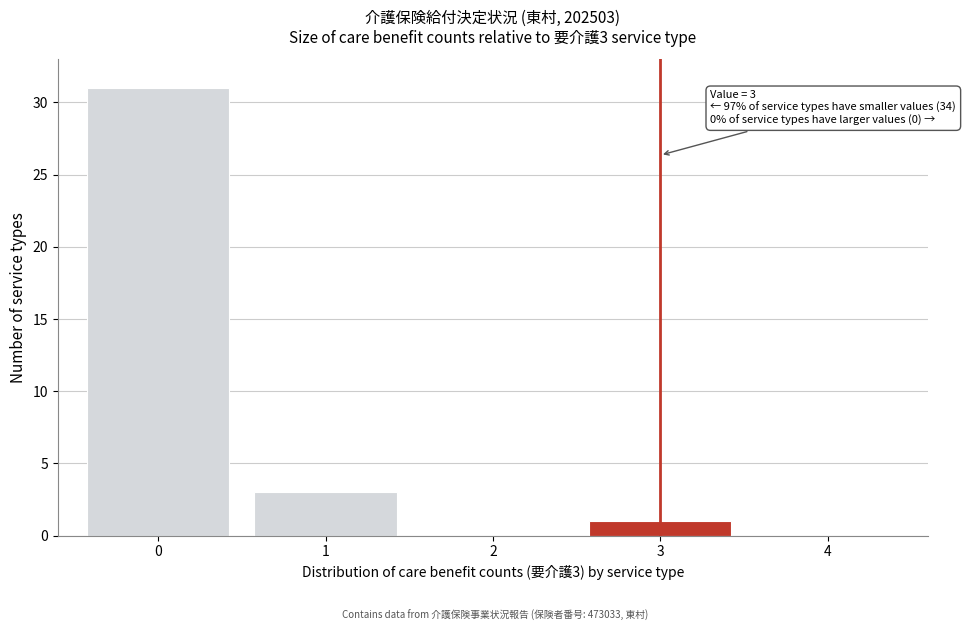

Reading right to left, transcribe all the data shown in this chart.

4=0	3=1	2=0	1=3	0=31